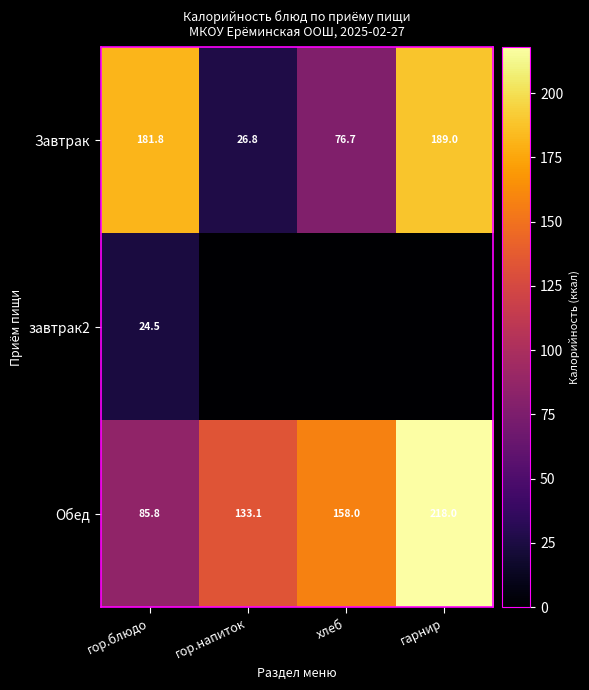

What is the approximate value of Обед at хлеб?

158.0